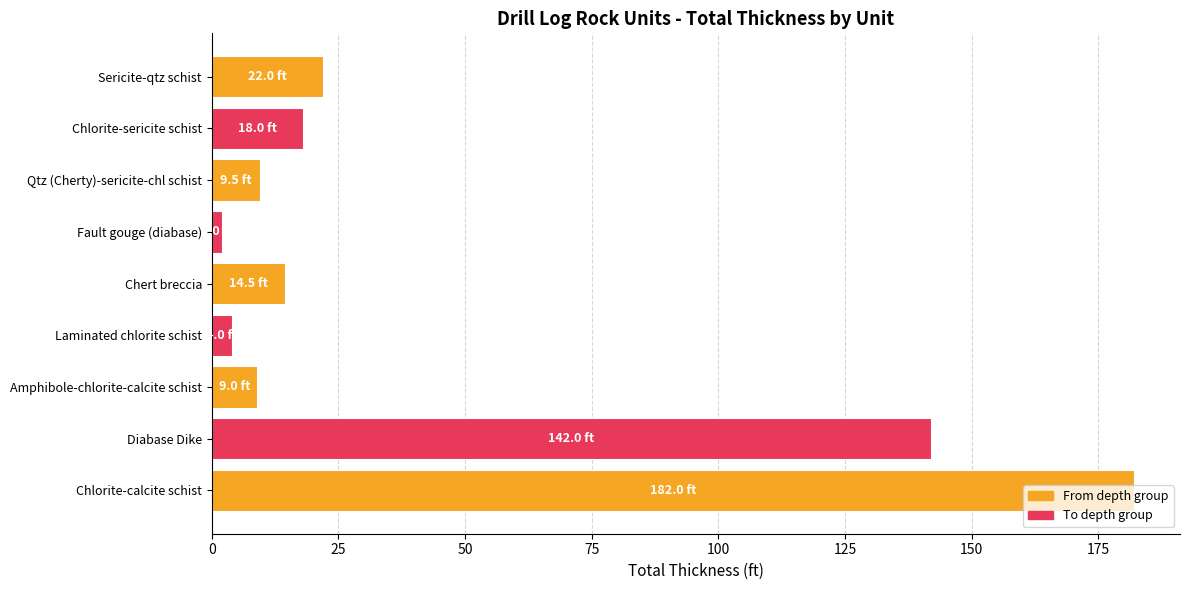

At which label is the value closest to 92?

Diabase Dike